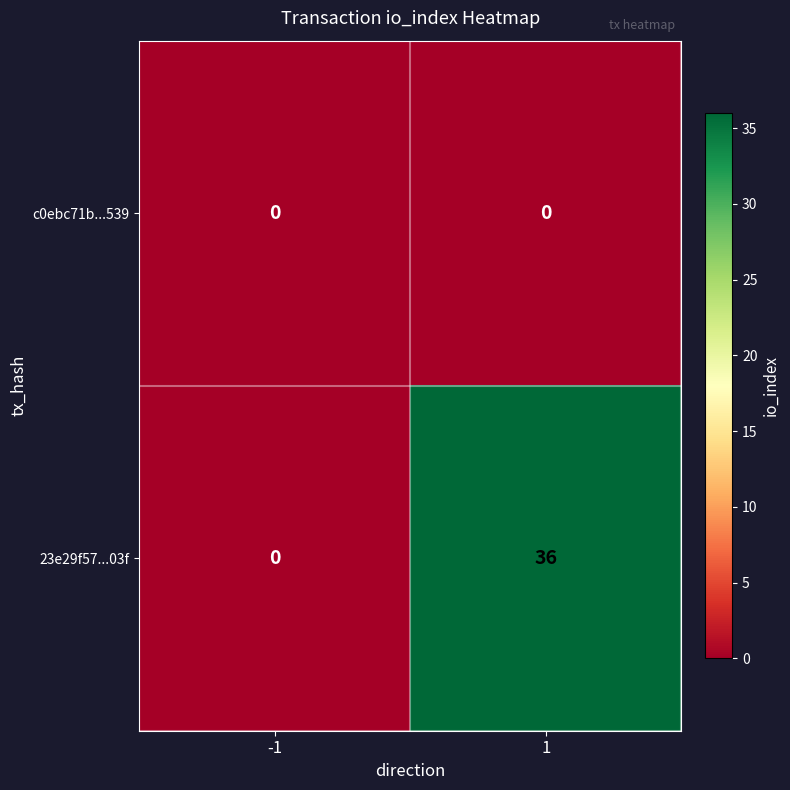

The value of 23e29f57...03f at -1 is 0. True or false?

True